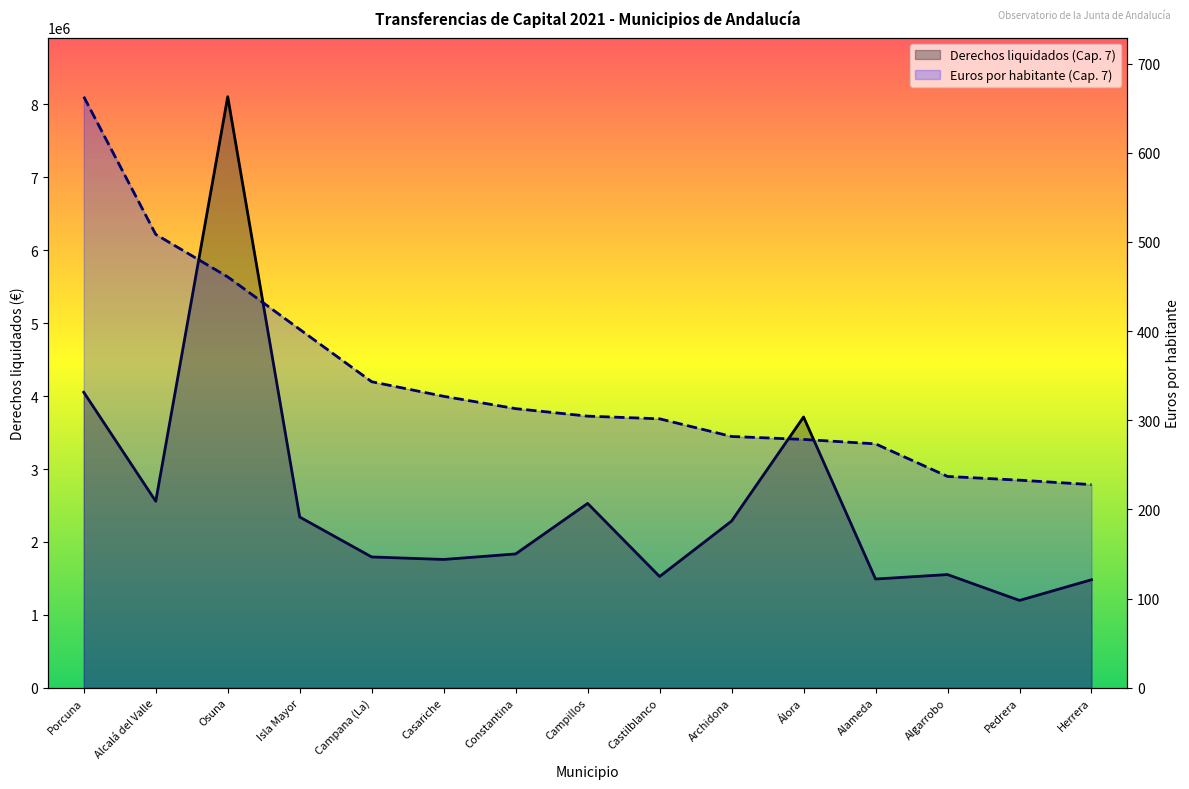

Reading right to left, extract all data points from this chart.

Derechos liquidados (Cap. 7): Herrera=1481651.6	Pedrera=1198102.5	Algarrobo=1552462.5	Alameda=1491415.2	Álora=3713694.5	Archidona=2286408.8	Castilblanco=1525720.4	Campillos=2528380.0	Constantina=1835442.1	Casariche=1759665.3	Campana (La)=1794139.6	Isla Mayor=2341610.8	Osuna=8106441.5	Alcalá del Valle=2557770.8	Porcuna=4052962.6
Euros por habitante (Cap. 7): Herrera=227.8	Pedrera=232.8	Algarrobo=237.0	Alameda=273.5	Álora=278.5	Archidona=281.8	Castilblanco=301.6	Campillos=304.6	Constantina=313.0	Casariche=326.8	Campana (La)=343.2	Isla Mayor=401.9	Osuna=460.8	Alcalá del Valle=508.4	Porcuna=662.8